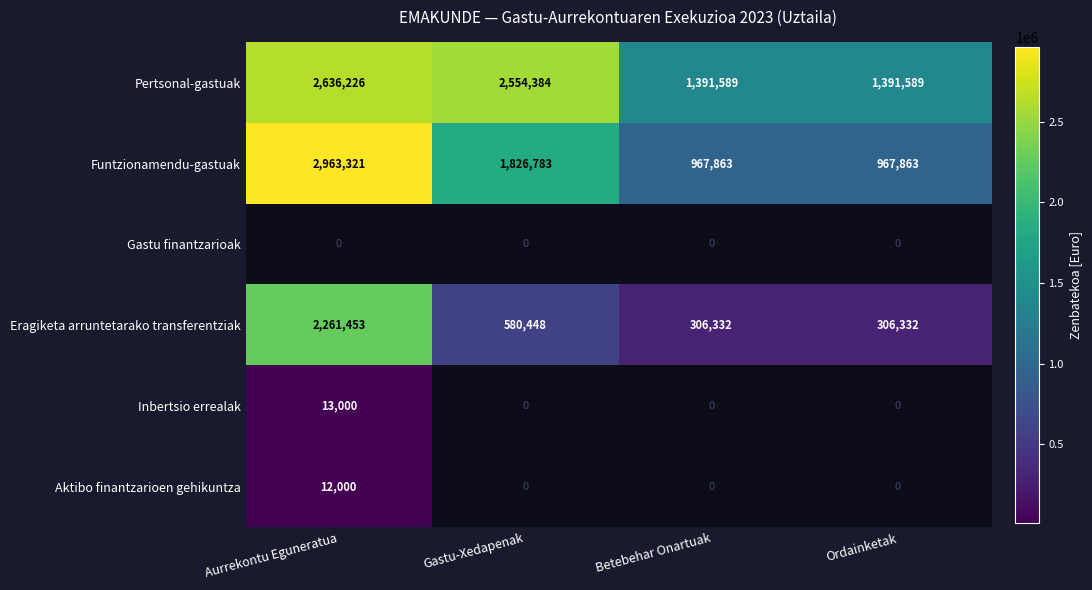

Is the value of Aktibo finantzarioen gehikuntza at Aurrekontu Eguneratua greater than the value of Funtzionamendu-gastuak at Betebehar Onartuak?

No